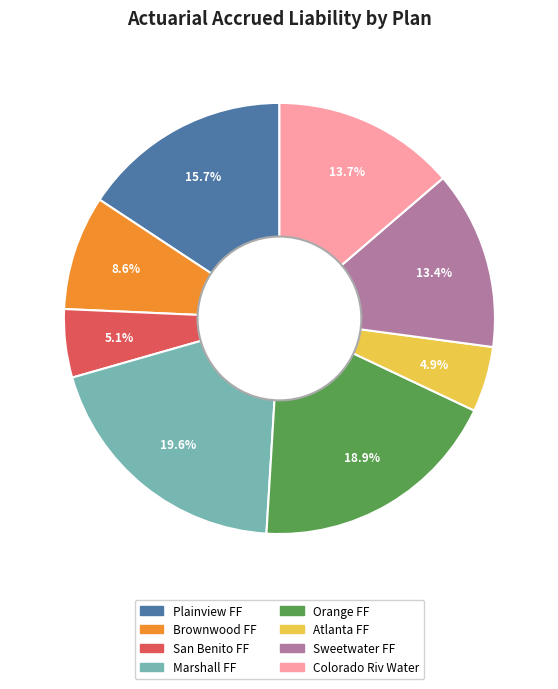

What is the ratio of the value at Sweetwater FF to the value at Orange FF?

0.7